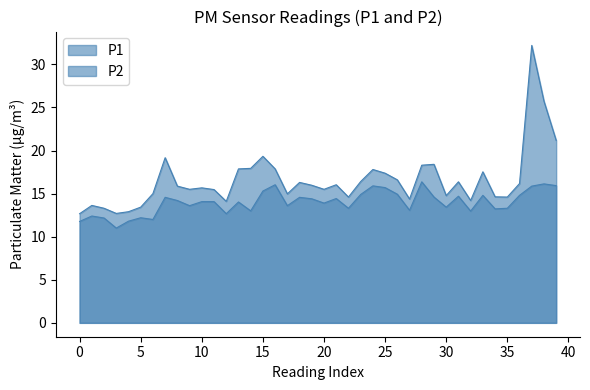

The P1 series shows 36.0 at 38. True or false?

False